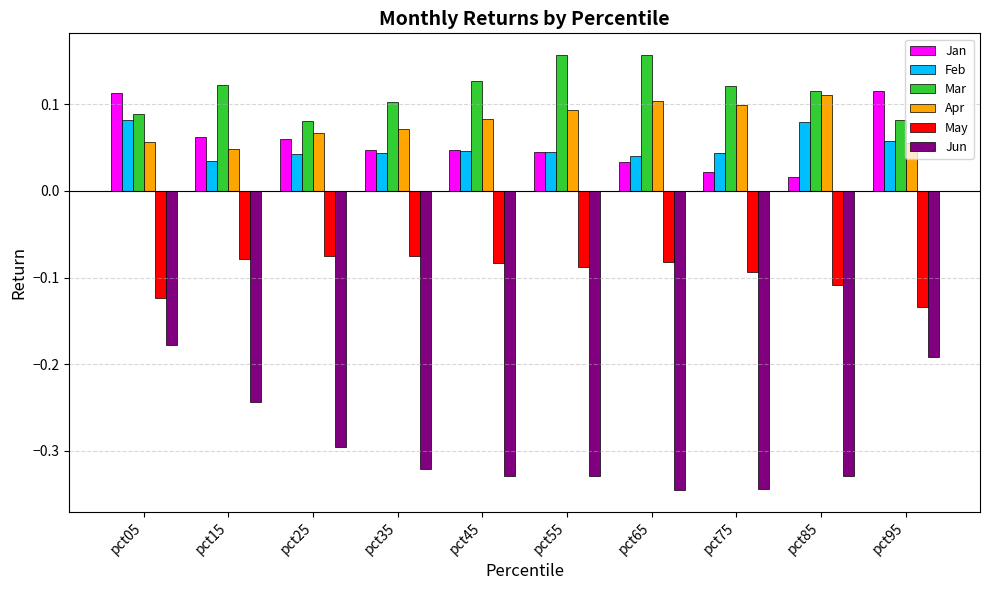

The value of Feb at pct05 is 0.0. True or false?

False